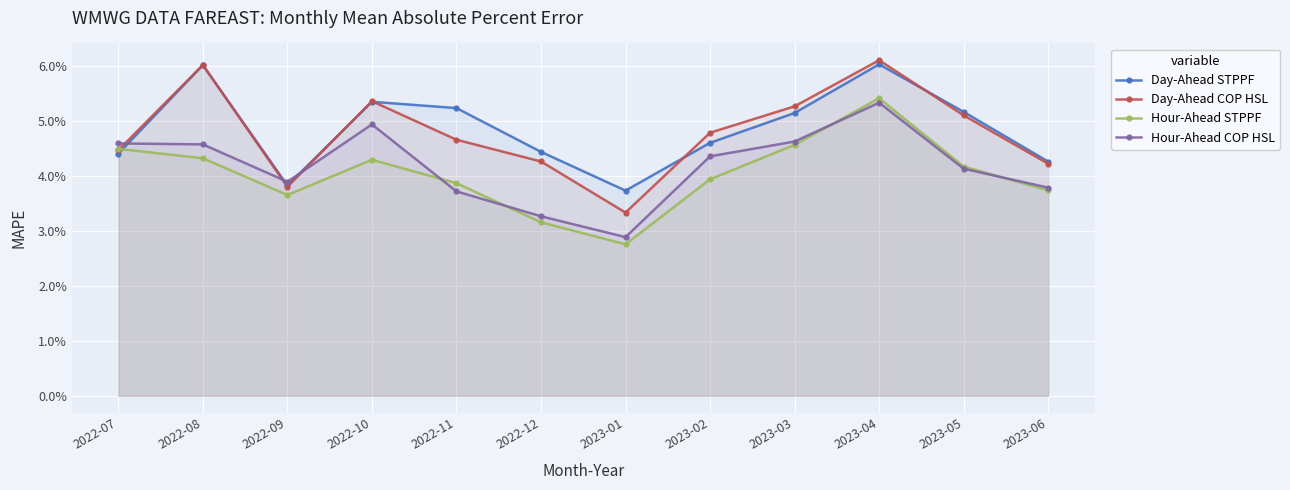

Where is Hour-Ahead COP HSL nearest to the value 0?

2023-01